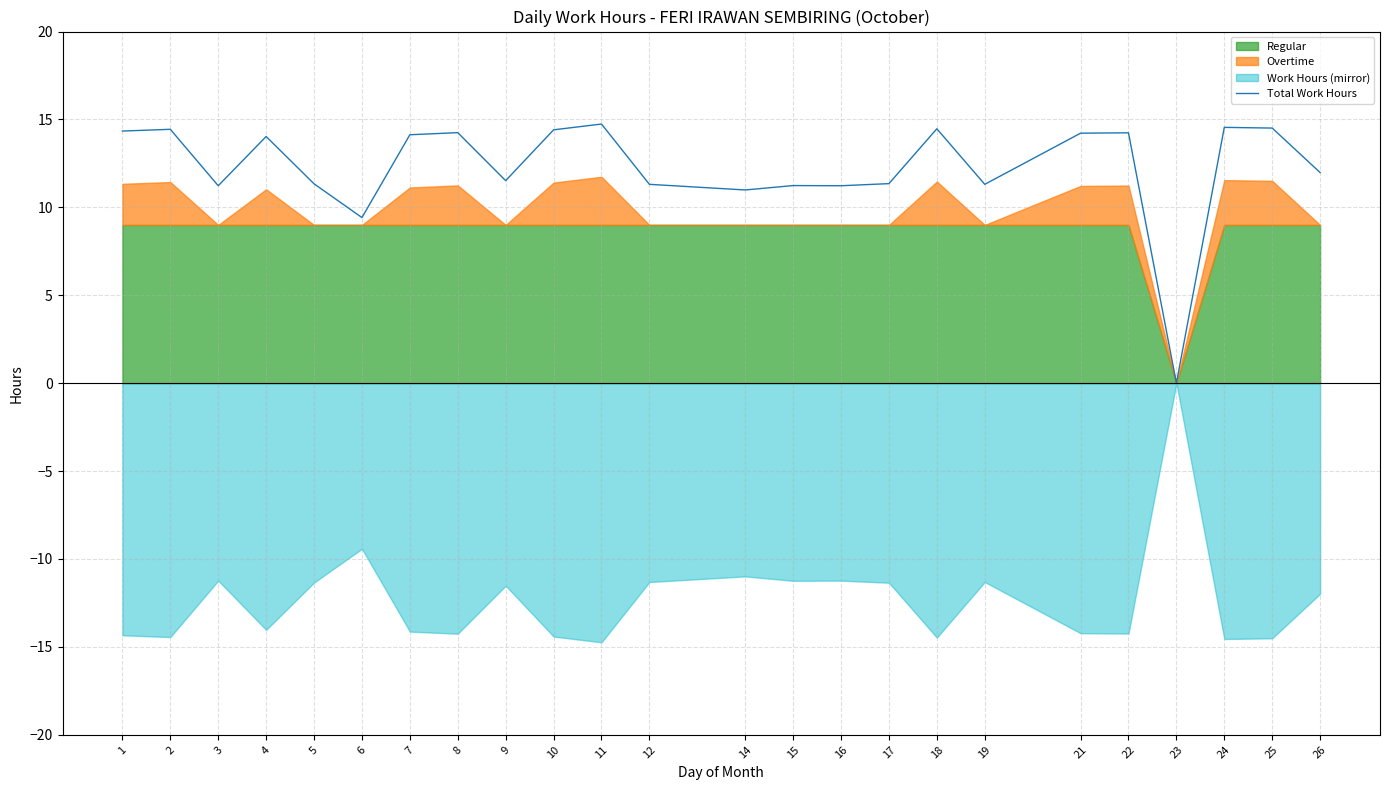

Rank the categories by value from highest to lowest.

11, 24, 25, 18, 2, 10, 1, 8, 22, 21, 7, 4, 26, 9, 17, 5, 12, 19, 15, 3, 16, 14, 6, 23